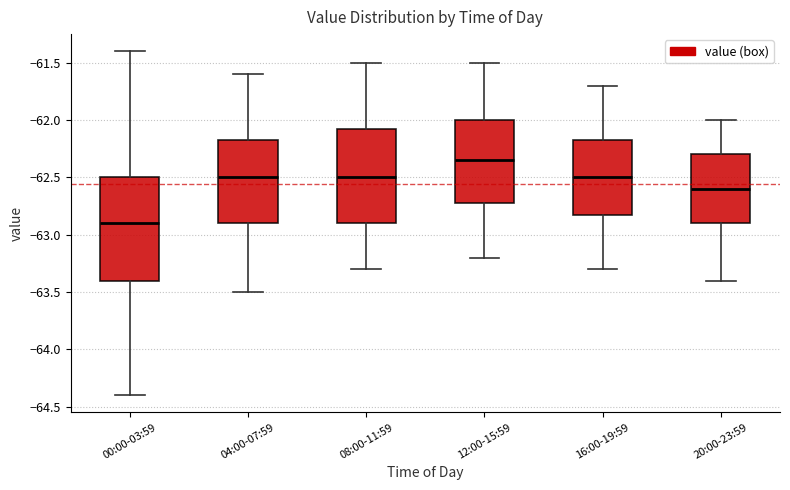

Which box's median line is the lowest?

00:00-03:59